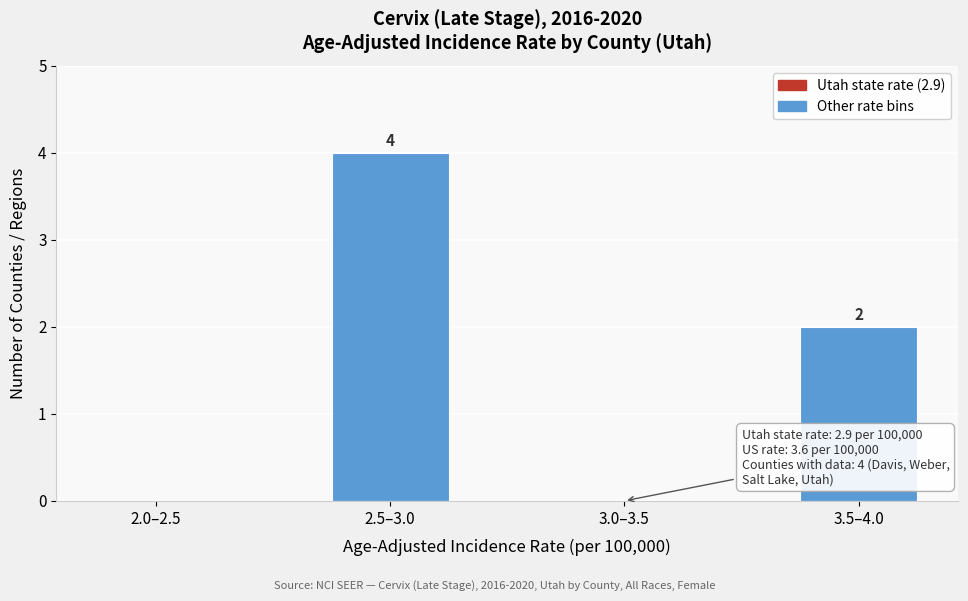

Reading left to right, transcribe all the data shown in this chart.

2.0–2.5=0	2.5–3.0=4	3.0–3.5=0	3.5–4.0=2